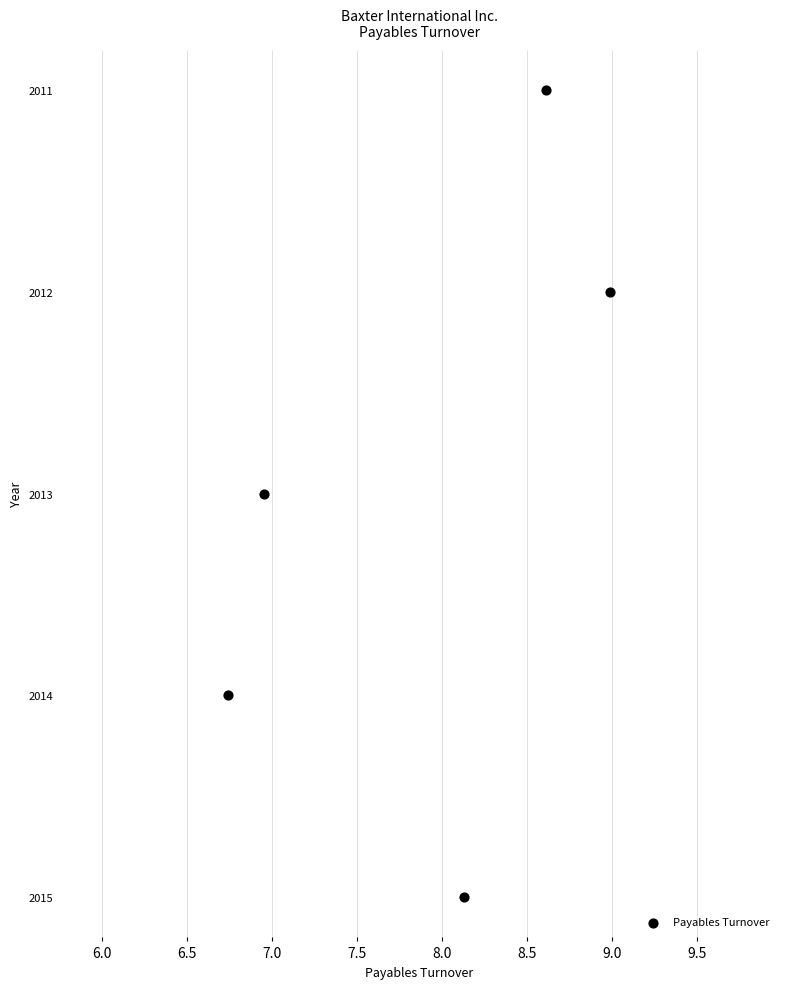

What is the range of Y values (max minus min)?

4